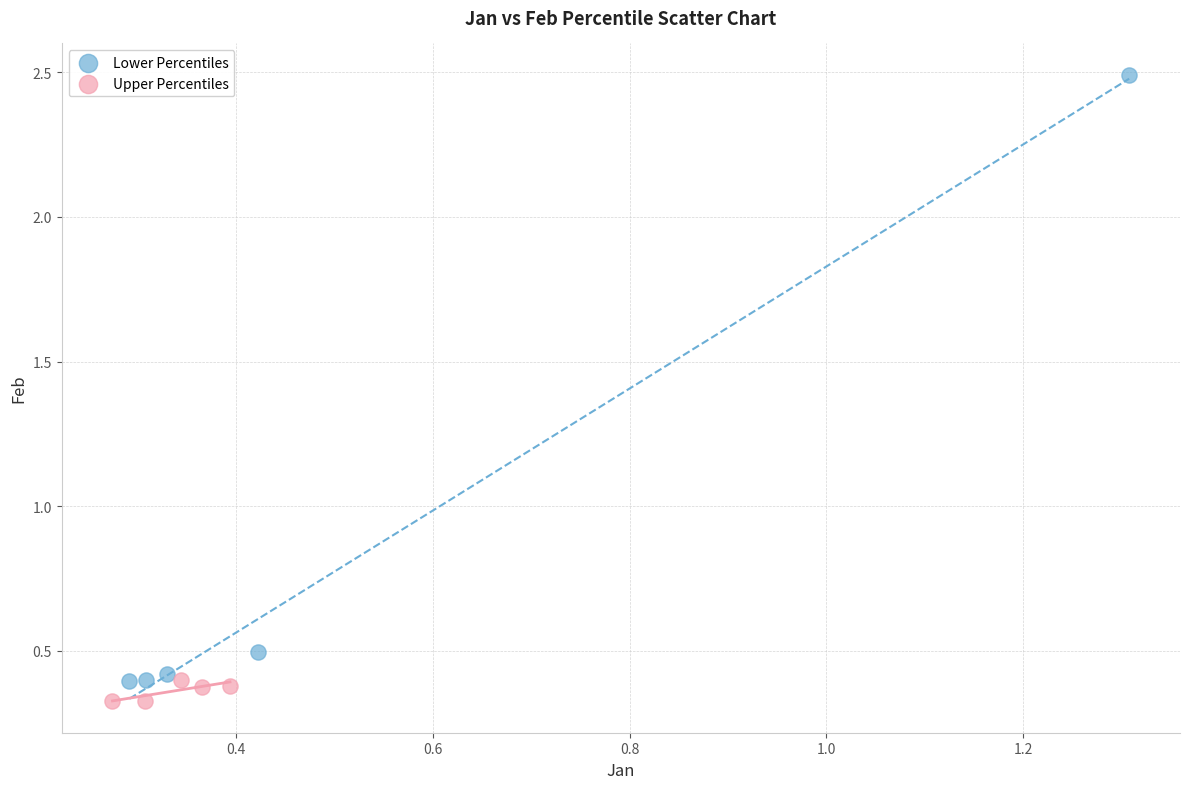

What are all the series names shown in the legend?

Lower Percentiles, Upper Percentiles